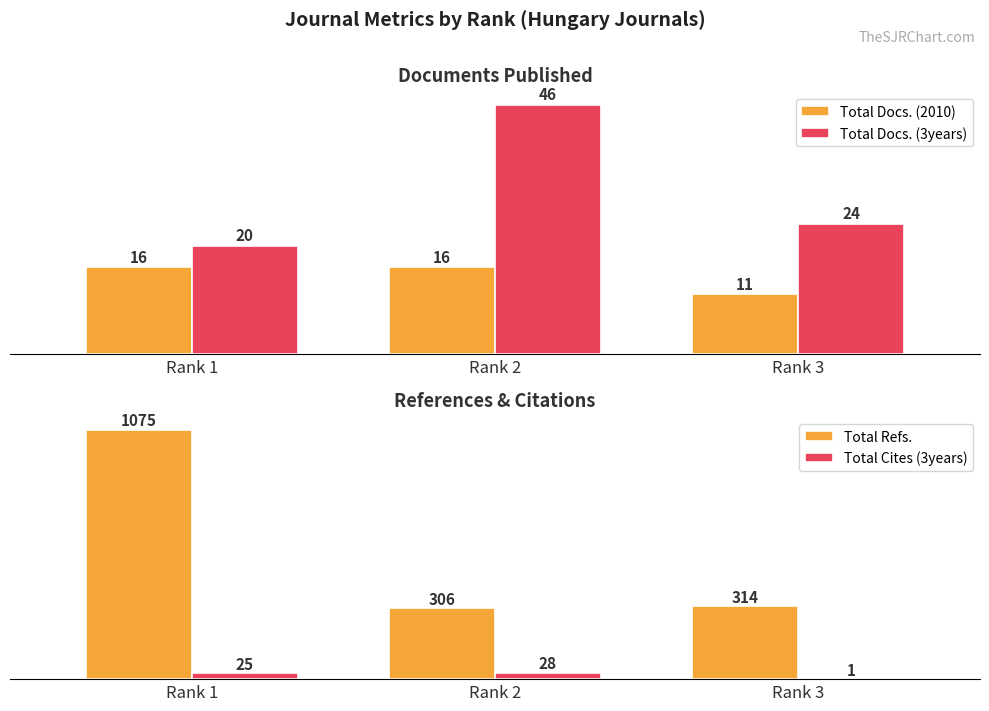

Which series changed the most between Rank 1 and Rank 3?

Total Refs.